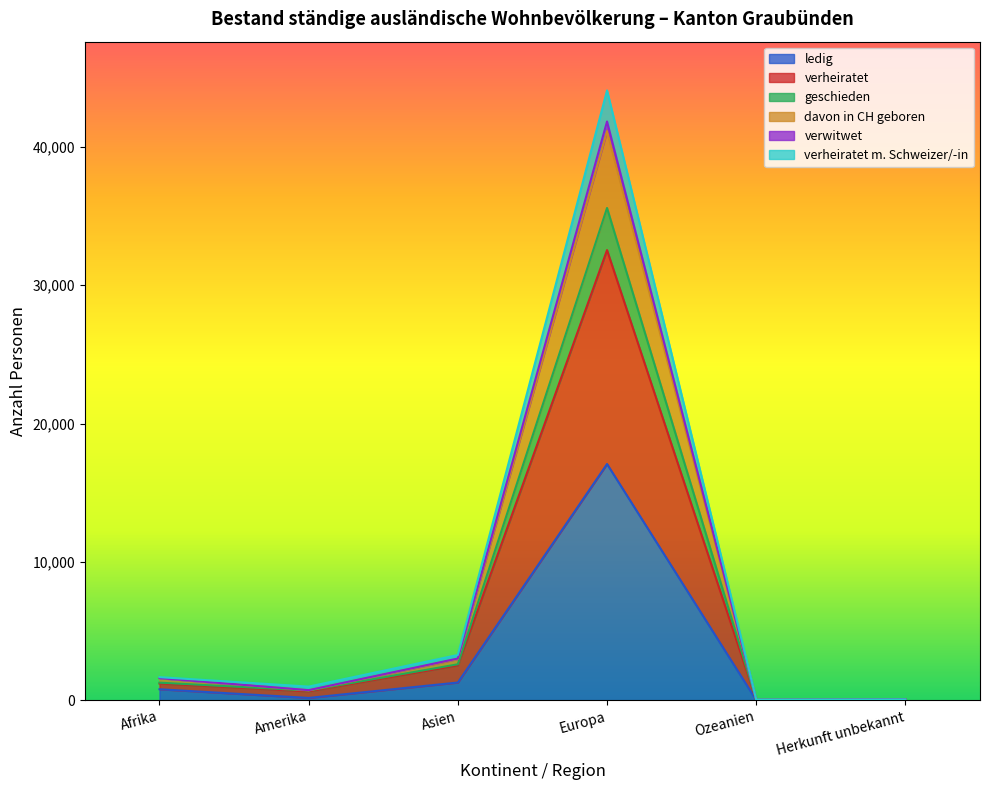

What is the maximum value for ledig?

17071